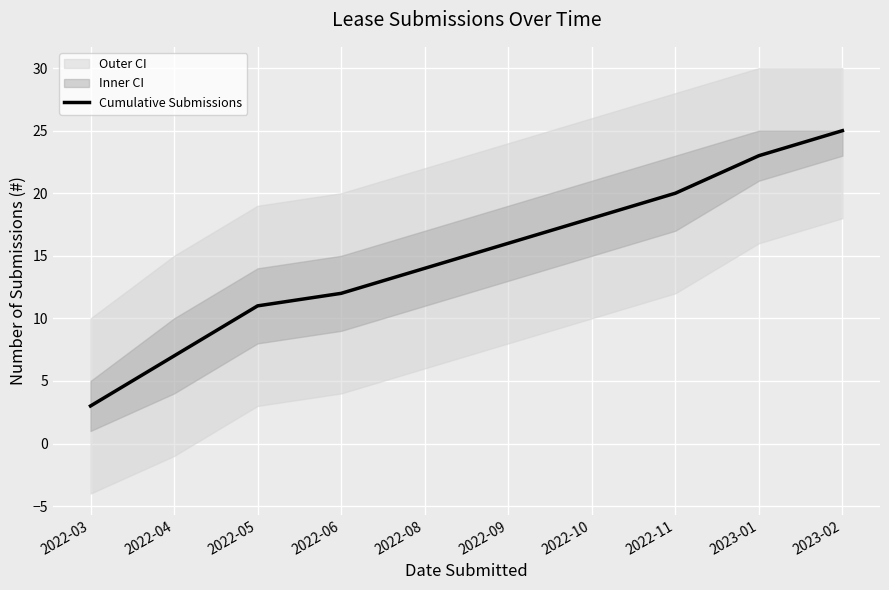

True or false: Cumulative Submissions has a value of 3 at 2022-03.

True